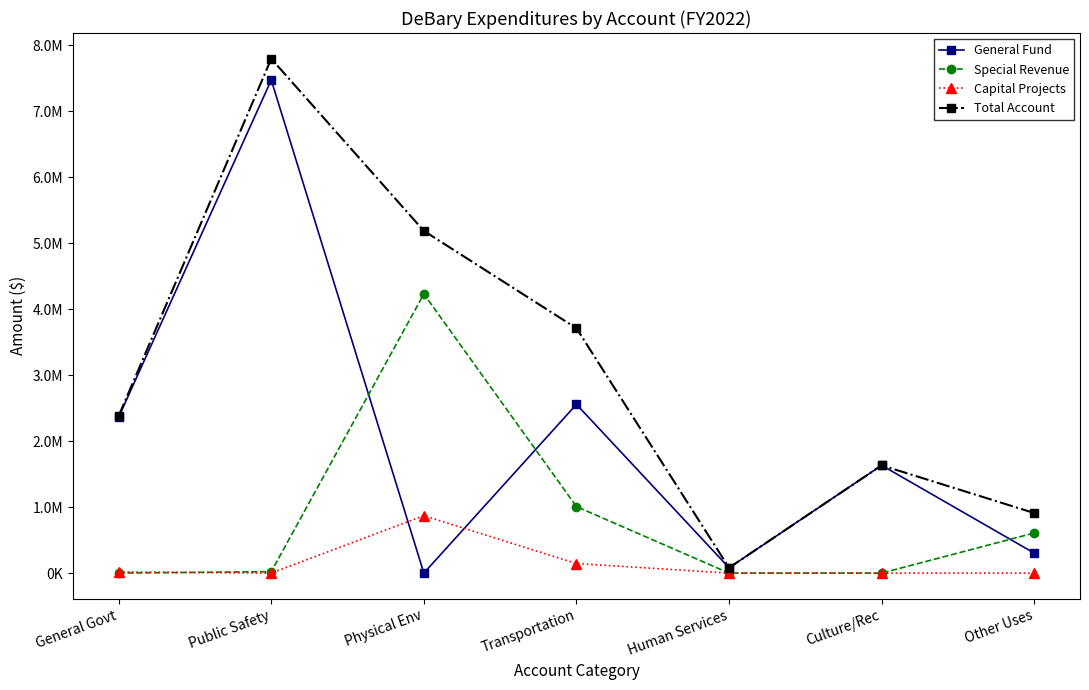

List the labels in order of Capital Projects value, largest first.

Physical Env, Transportation, General Govt, Public Safety, Human Services, Culture/Rec, Other Uses